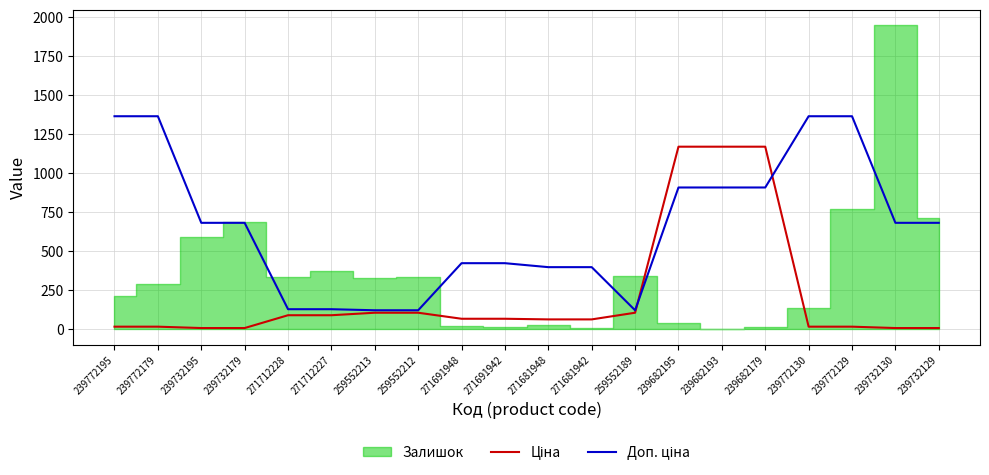

Between which two adjacent categories do Ціна and Доп. ціна first intersect?

259552189 and 239682195